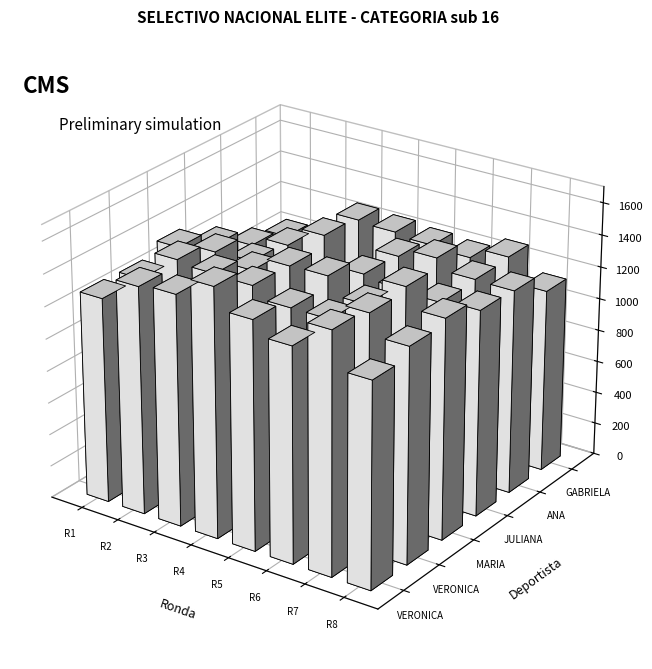

What is the sum of the MARIA F. MOLINA D. values at Ronda 8 and Ronda 5?

2792